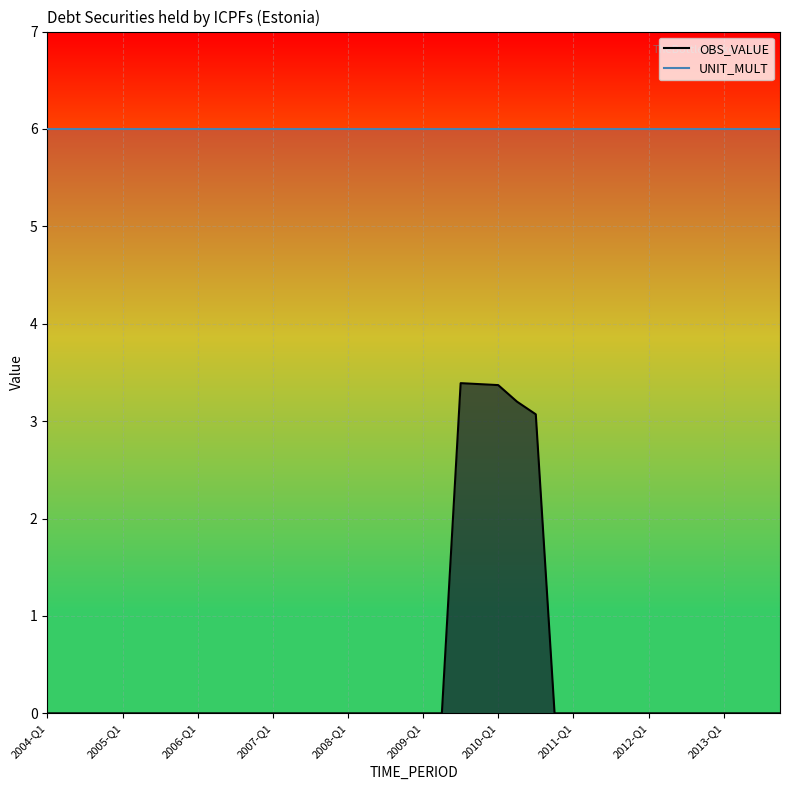

Which category has the lowest value in the OBS_VALUE series?

2004-Q1